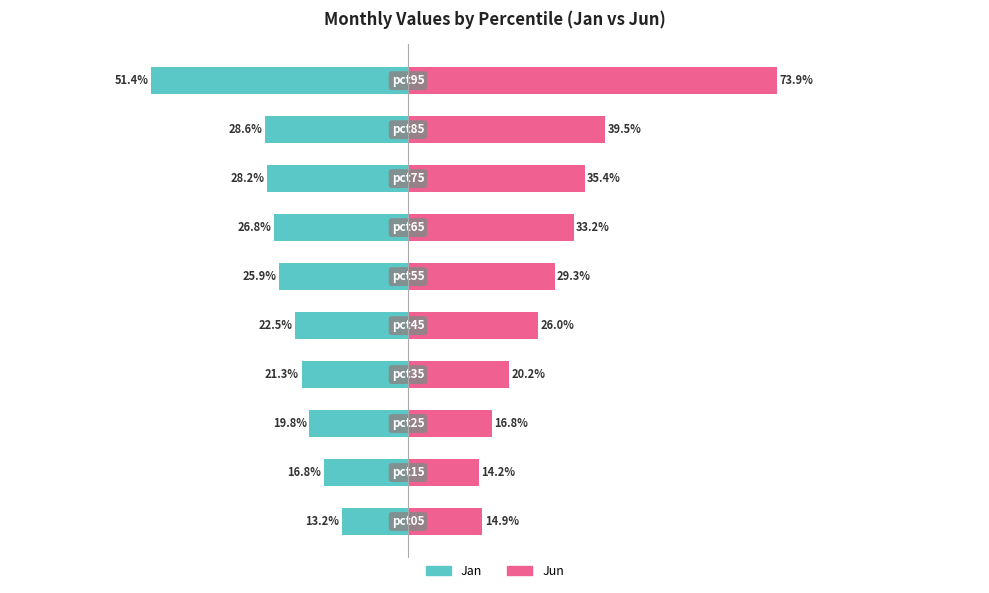

Reading right to left, transcribe all the data shown in this chart.

Jan: -0.5	-0.3	-0.3	-0.3	-0.3	-0.2	-0.2	-0.2	-0.2	-0.1
Jun: 0.7	0.4	0.4	0.3	0.3	0.3	0.2	0.2	0.1	0.1